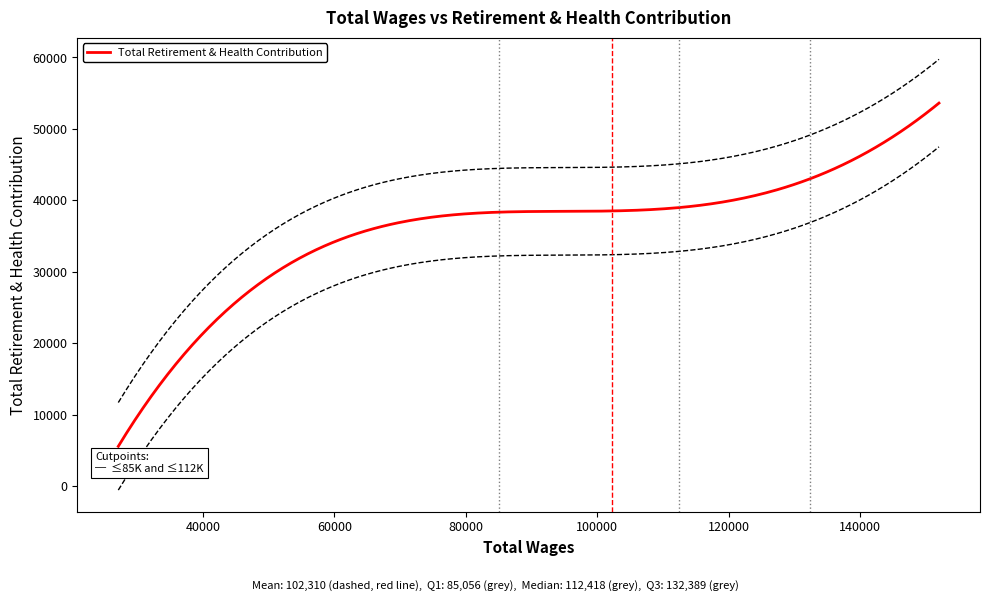

What is the maximum value for Total Retirement & Health Contribution?

53615.4